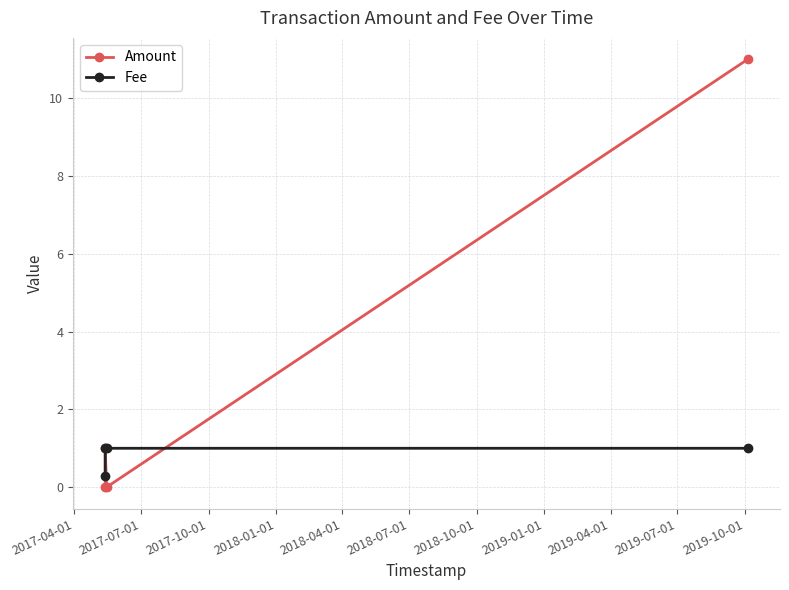

Which series has the widest spread of values?

Amount